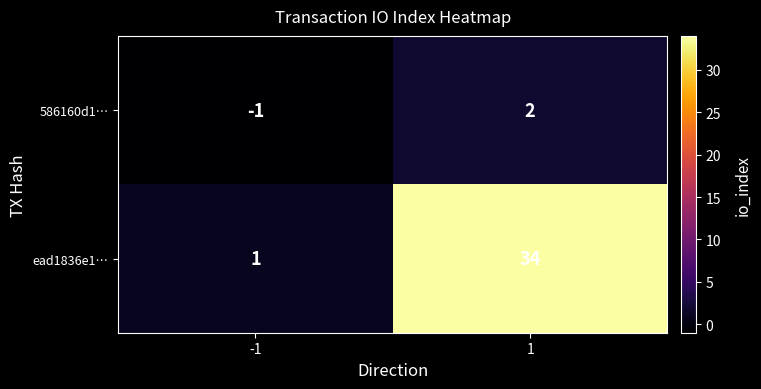

What is the greatest value displayed?

34